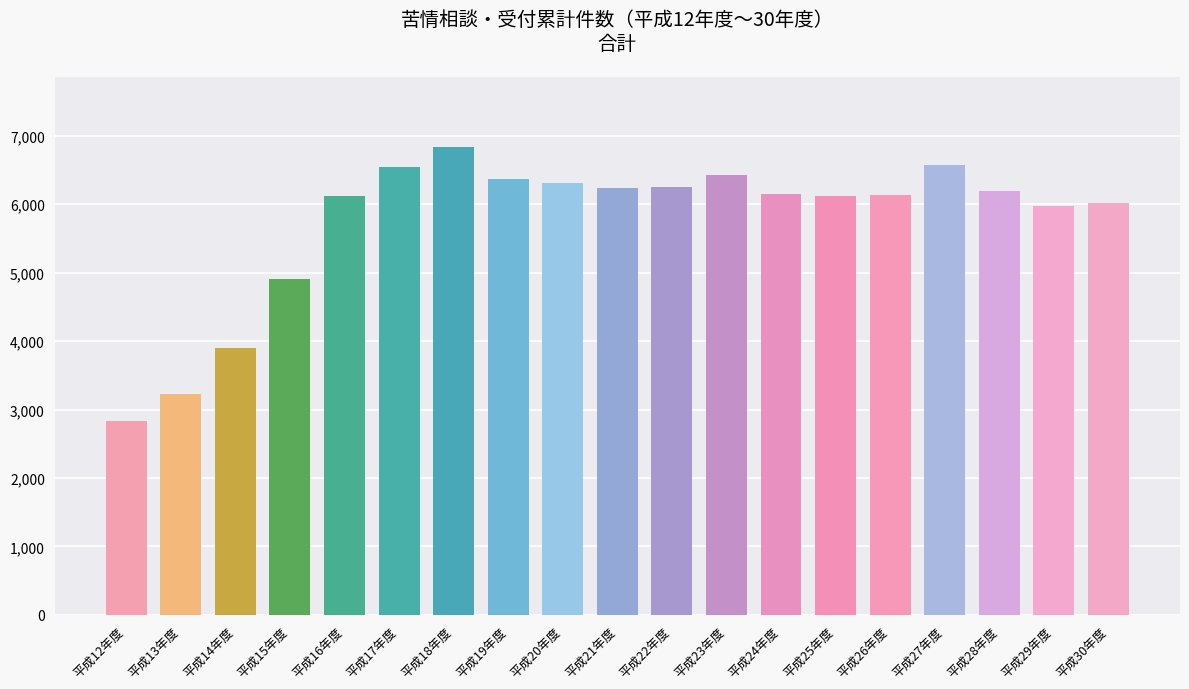

What is the value of the 16th bar from the left?

6579